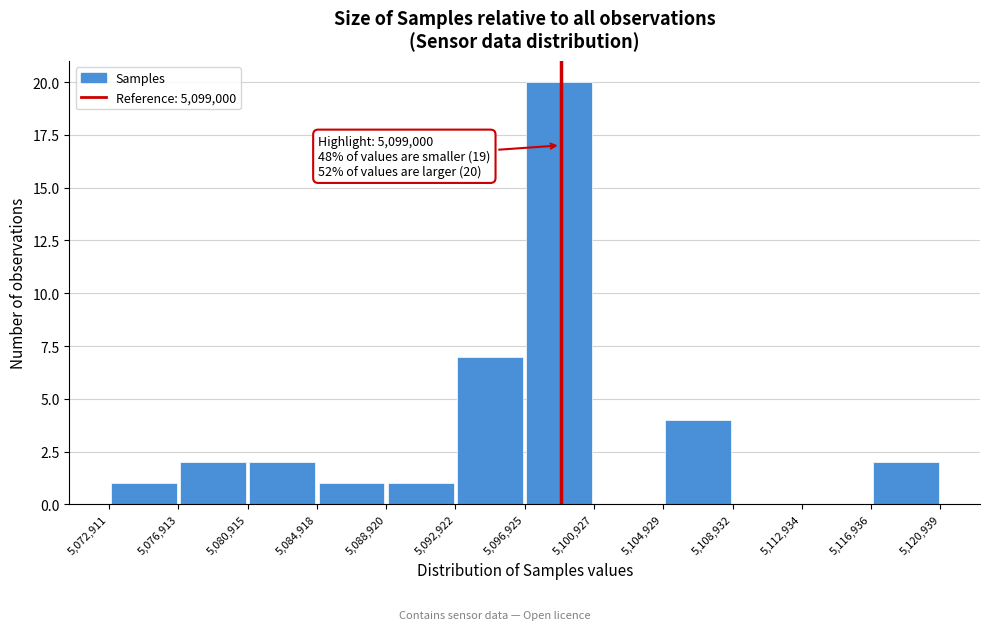

Over which range of the x-axis is the bar tallest?

5,096,925 to 5,100,927